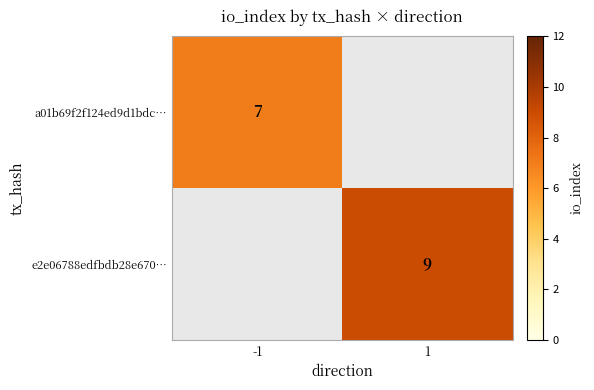

What is the greatest value displayed?

9.0